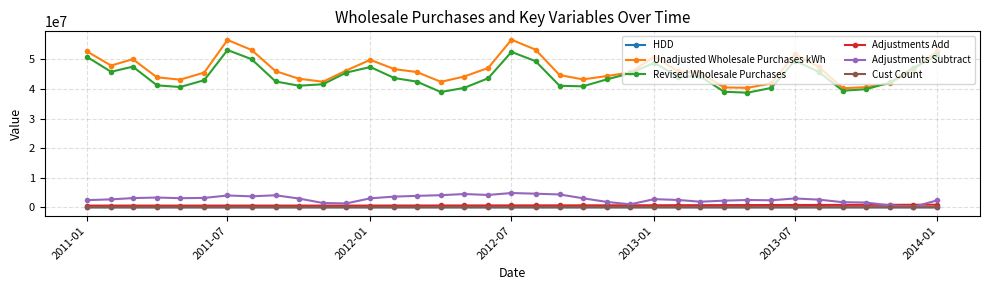

At how many categories does at least one series exceed 14532073?

37